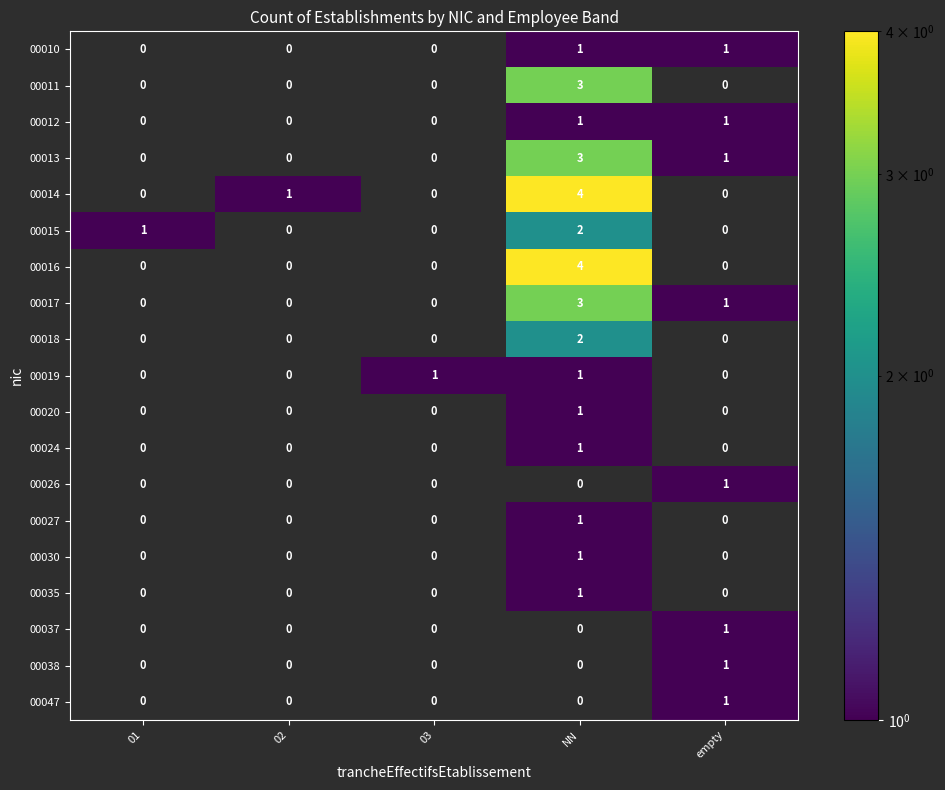

What is the total value across all series at NN?

29